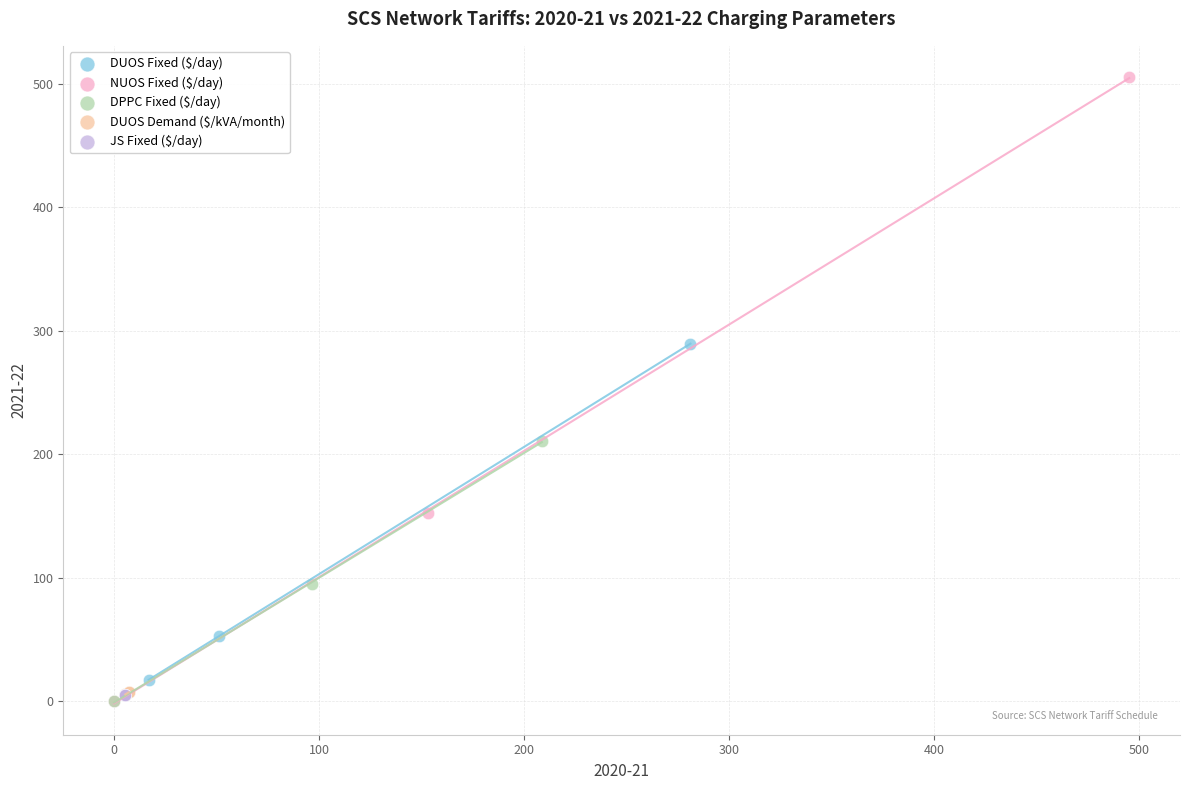

Which series contains the highest Y value?

NUOS Fixed ($/day)